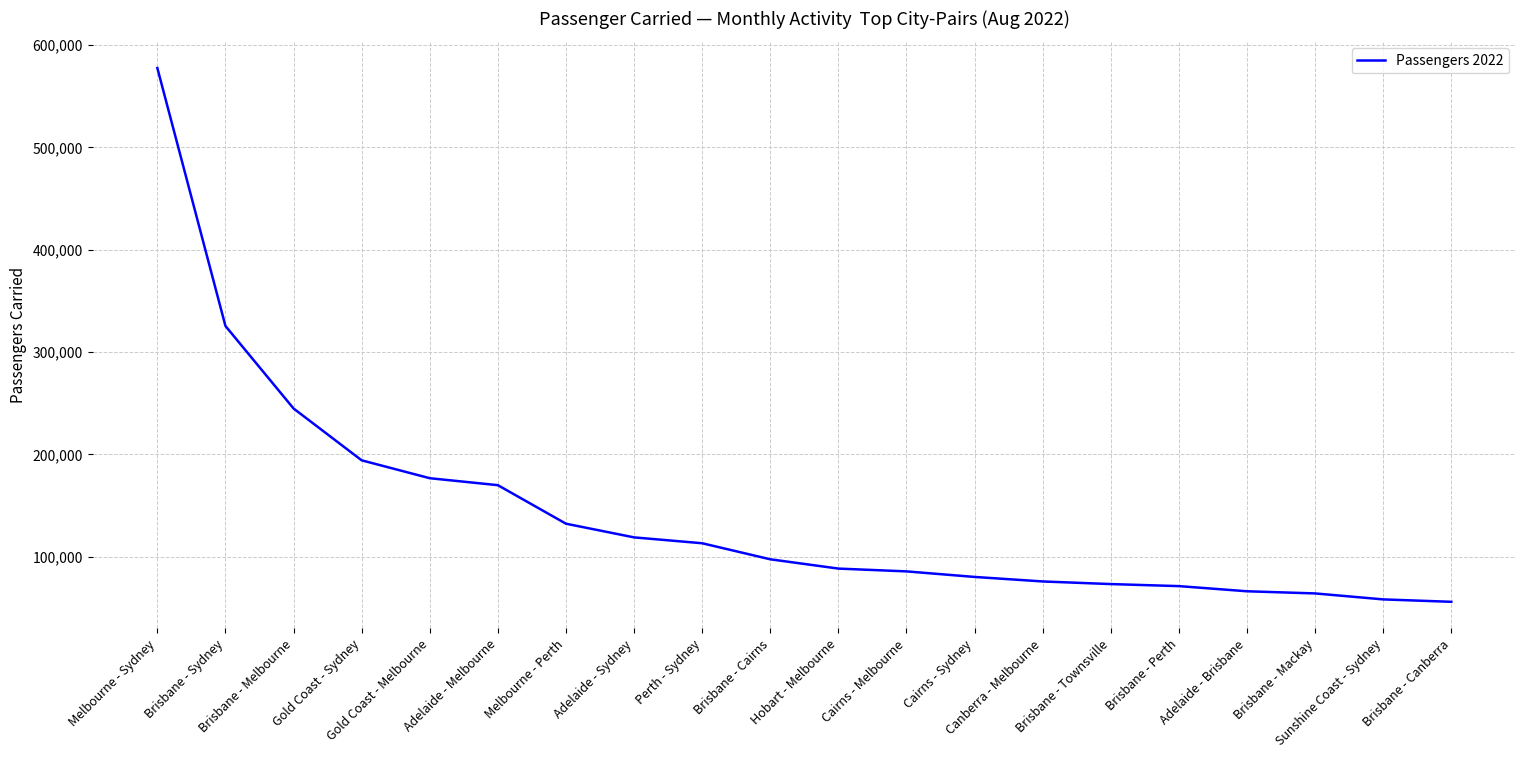

What value does the data have at Perth - Sydney, to the nearest 10?

113270